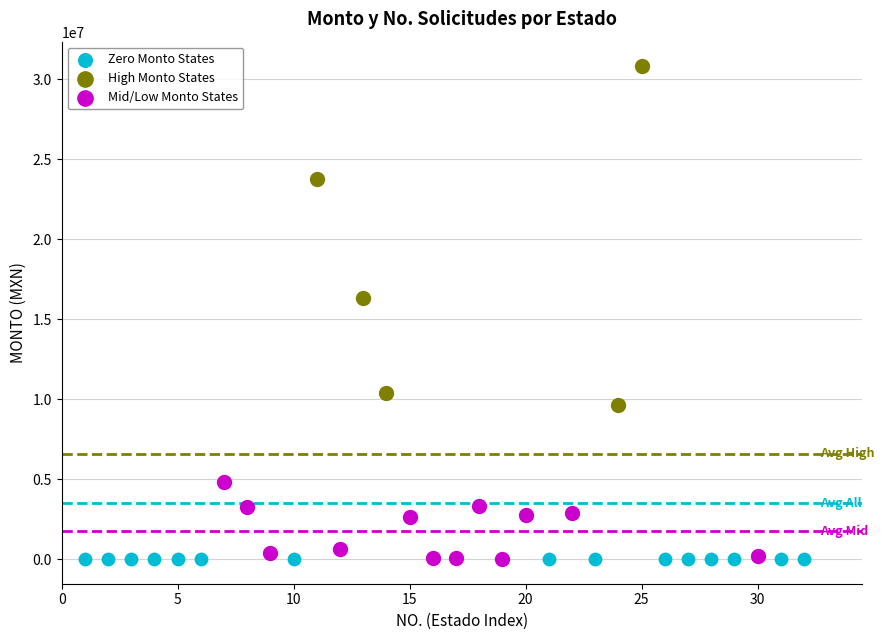

Which series reaches the maximum Y coordinate?

High Monto States